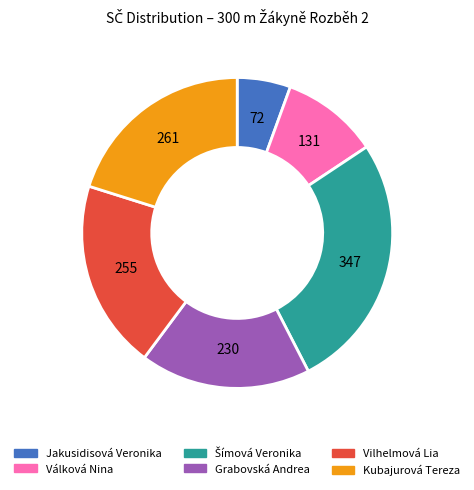

Approximately how many times larger is the value at Kubajurová Tereza compared to Válková Nina?

2.0